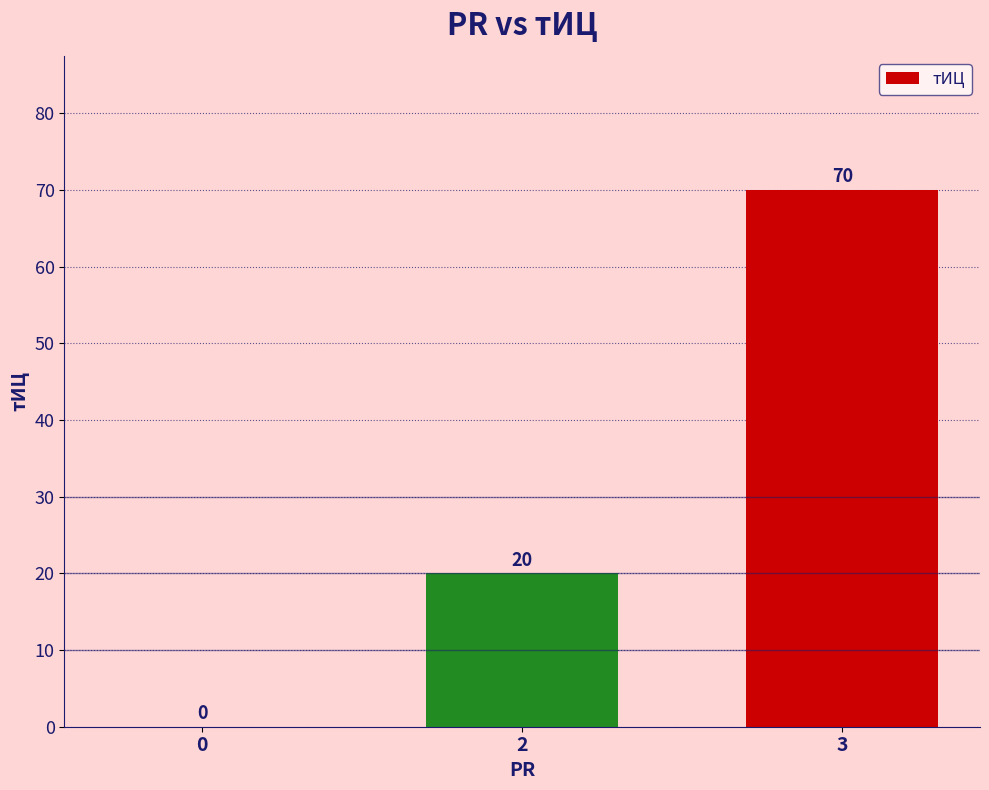

What is the sum of all values?

90